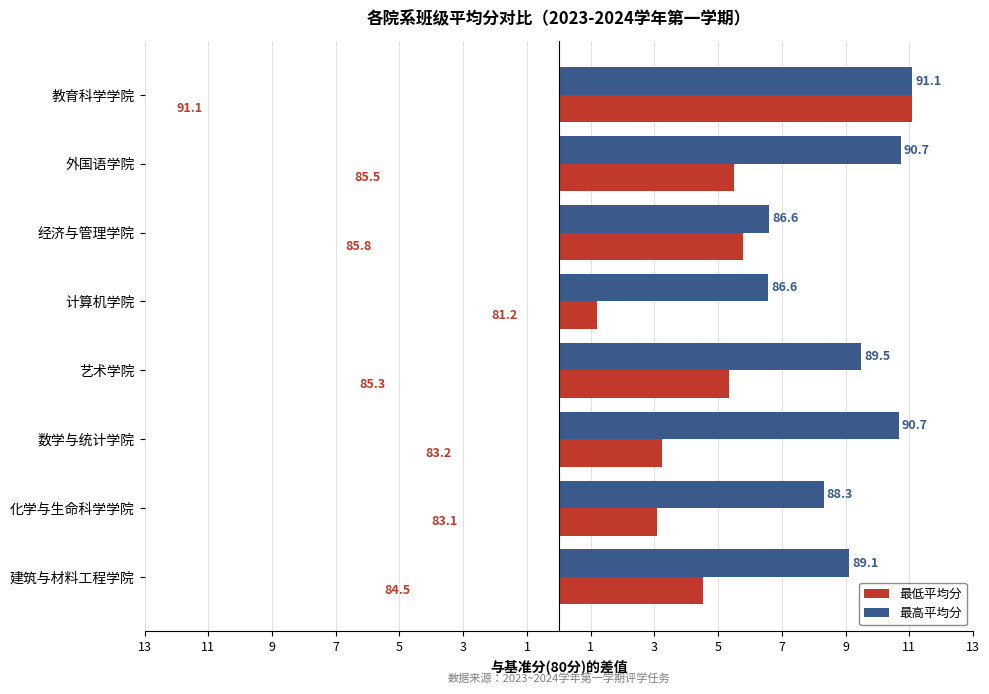

Rank the series by their maximum value, from lowest to highest.

最低平均分, 最高平均分